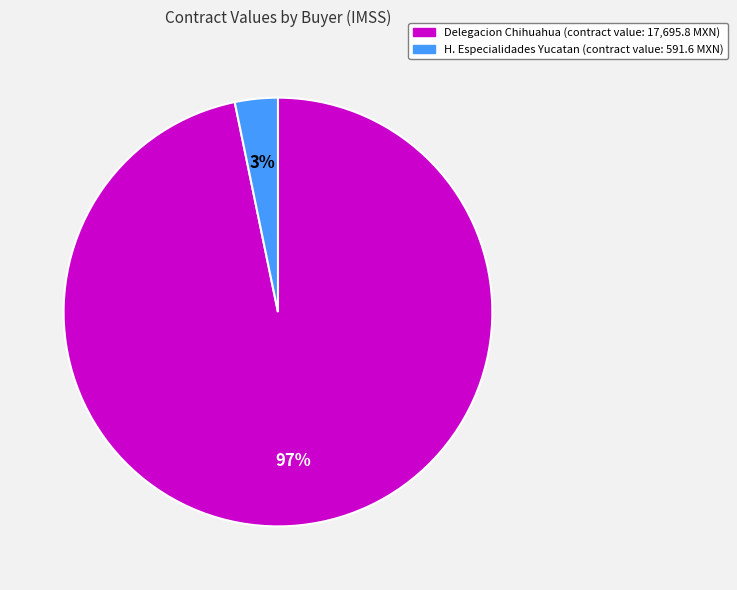

To the nearest percent, what is the average slice percentage?

50%